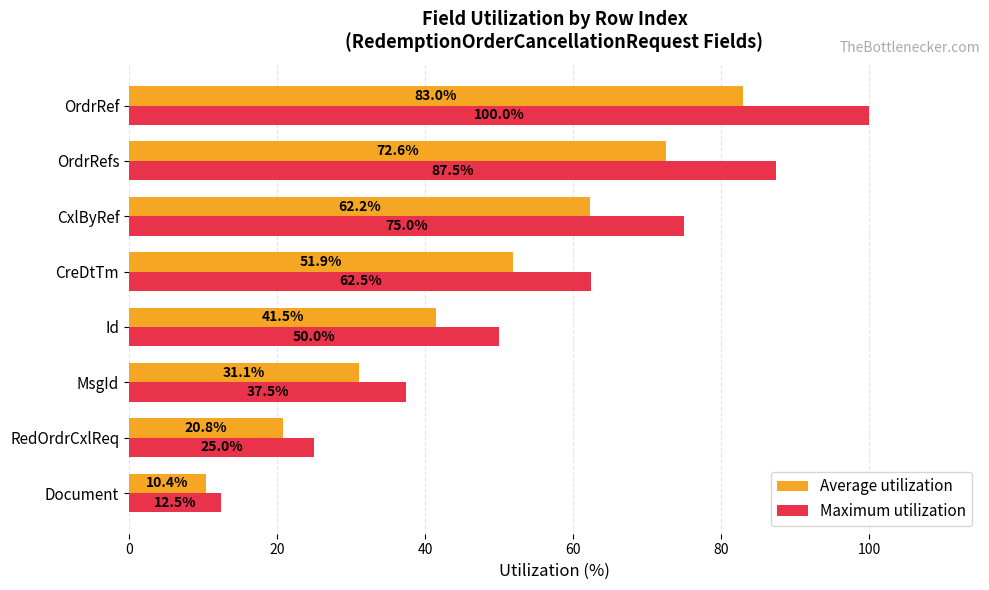

What is the smallest value displayed?

10.4